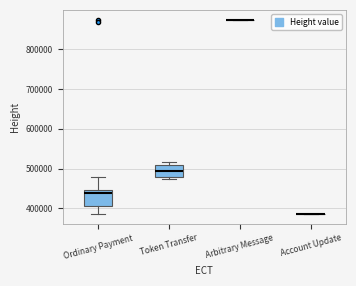

Reading left to right, read every box against the y-axis: the position of its median line, the range the box covers, and the ends of its whiskers. The values are not printed on the chart, so give them approximately, as read against the axis.

Ordinary Payment: median 440000, box 410000 to 450000, whiskers 390000 to 480000
Token Transfer: median 490000, box 480000 to 510000, whiskers 470000 to 520000
Arbitrary Message: box collapsed to a line at 870000, whiskers 870000 to 870000
Account Update: box collapsed to a line at 390000, whiskers 390000 to 390000